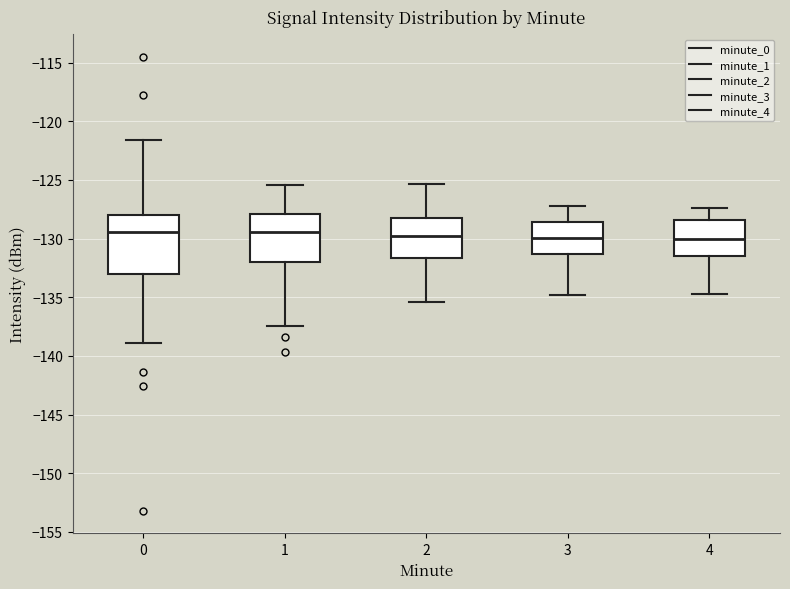

Reading left to right, transcribe this box plot: for each box, give where its median line is, the range the box spans, and where its two whiskers end, as read against the y-axis. The values are not printed on the chart, so give them approximately, as read against the axis.

0: median -129.5, box -133.0 to -128.0, whiskers -139.0 to -121.5
1: median -129.5, box -132.0 to -128.0, whiskers -137.5 to -125.5
2: median -130.0, box -131.5 to -128.0, whiskers -135.5 to -125.5
3: median -130.0, box -131.5 to -128.5, whiskers -135.0 to -127.0
4: median -130.0, box -131.5 to -128.5, whiskers -134.5 to -127.5